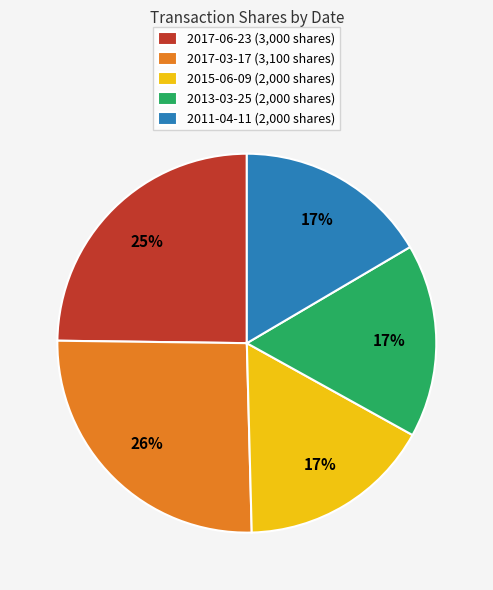

Which slice is the largest?

2017-03-17